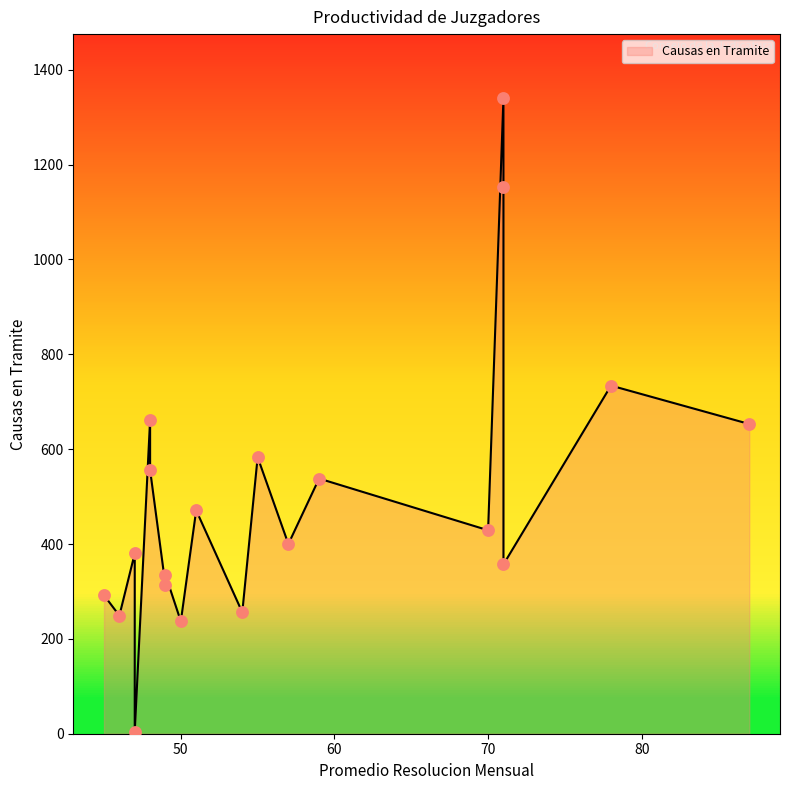

Approximately how many times larger is the value at 48 compared to 47?

1.5